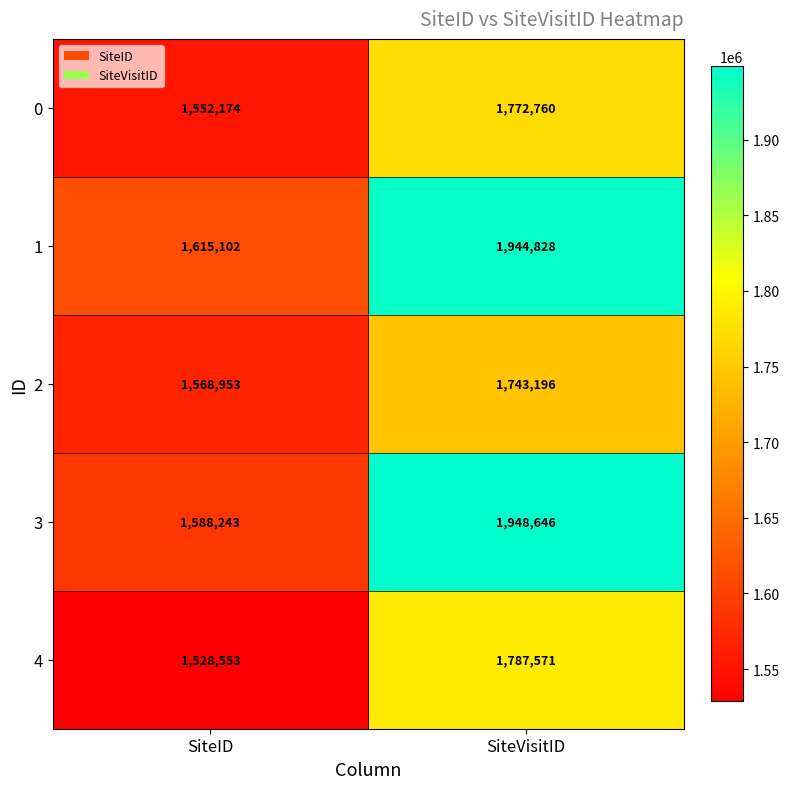

At which category is the sum across all series the highest?

SiteVisitID